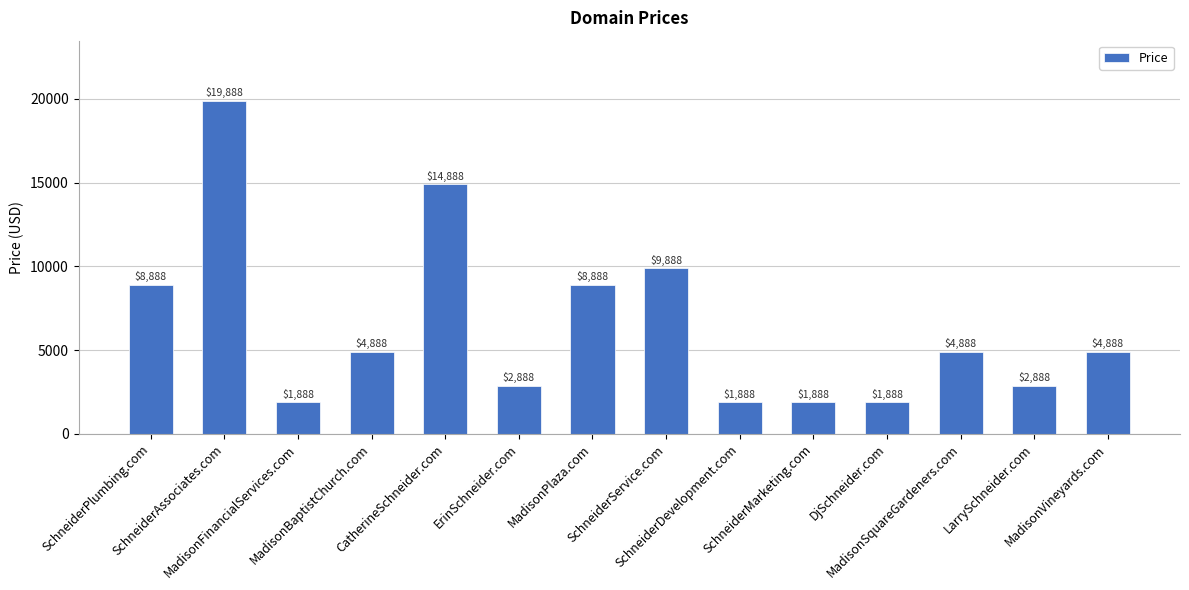

What is the change in value from SchneiderAssociates.com to MadisonVineyards.com?

-15000